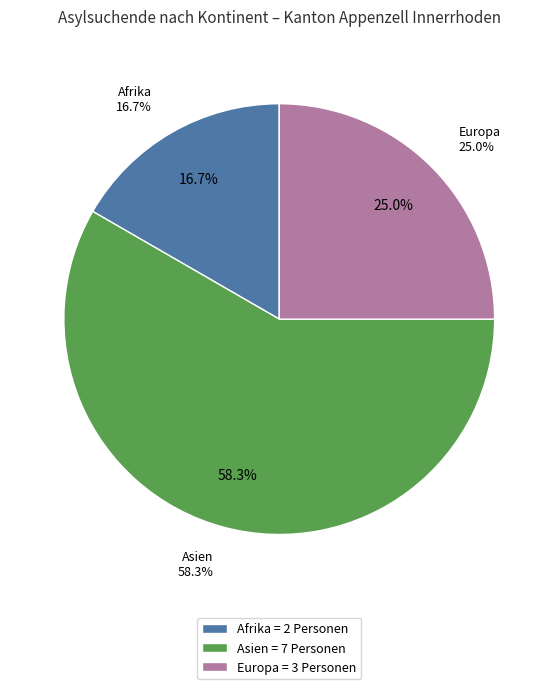

Do Europa and Amerika together represent more than half of the pie?

No